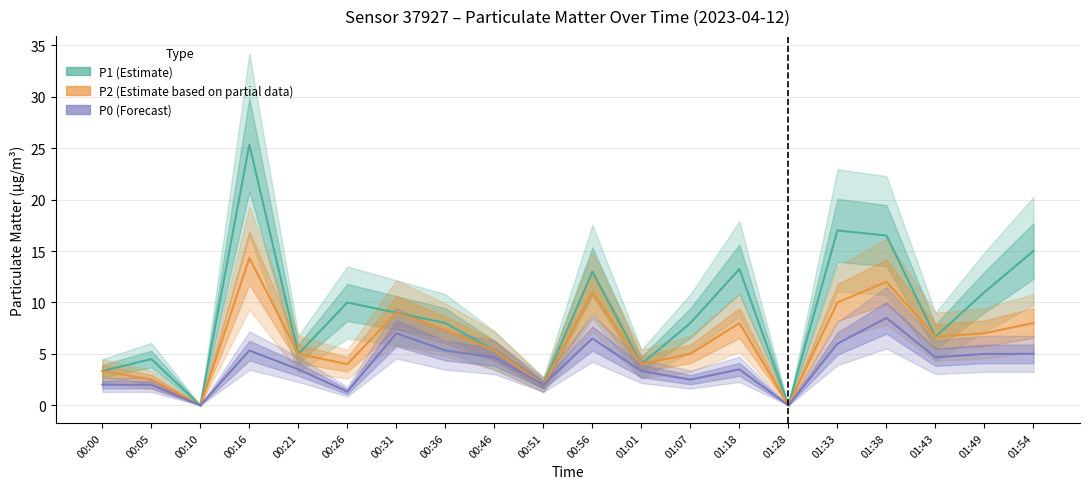

True or false: P1 (Estimate) has more than 1 interior local peaks.

True